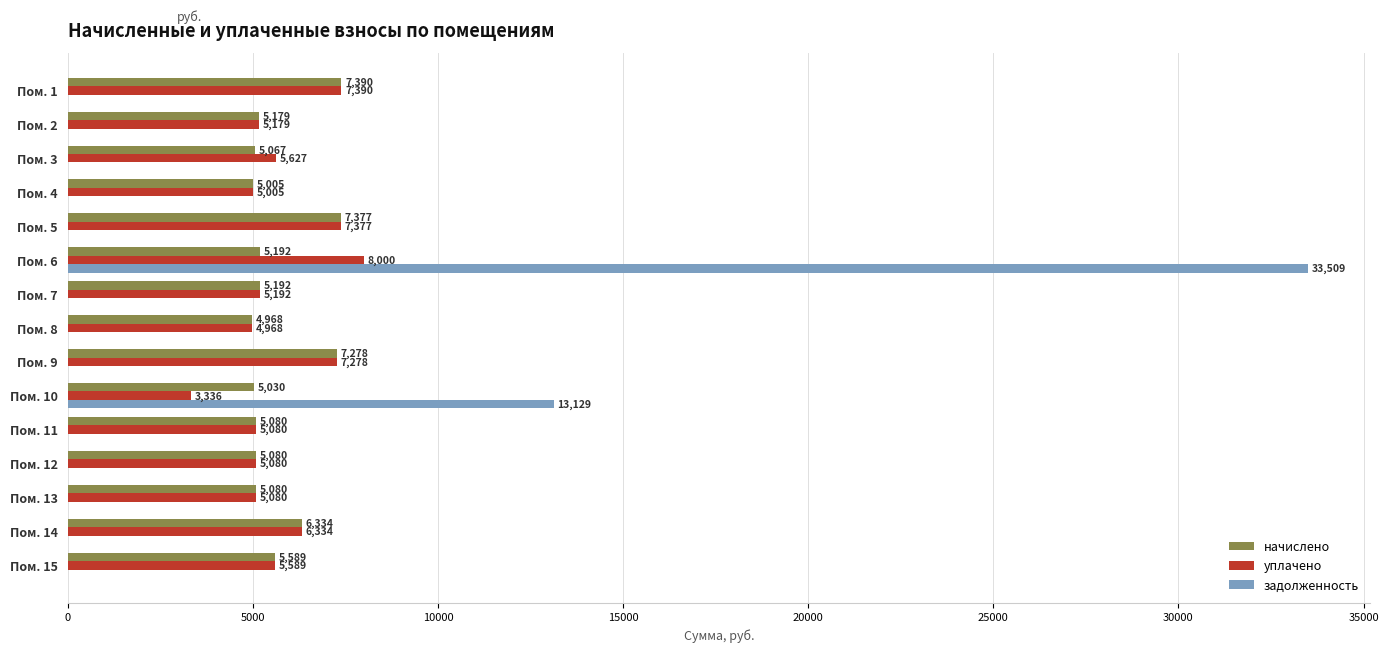

True or false: уплачено has a value of 4887.3 at Пом. 1.

False